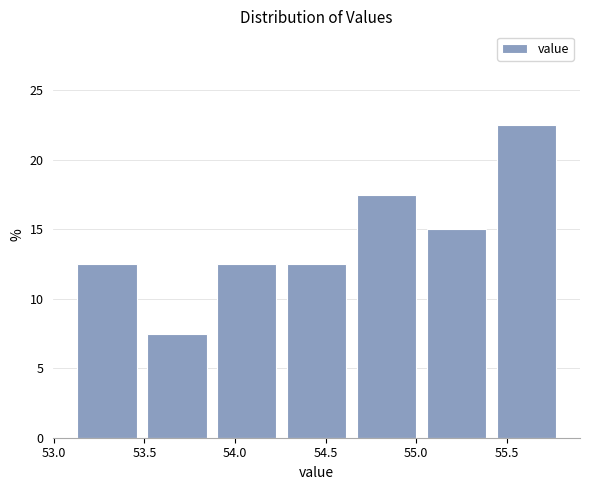

Which range on the x-axis has the tallest bar?

55.40 to 55.80